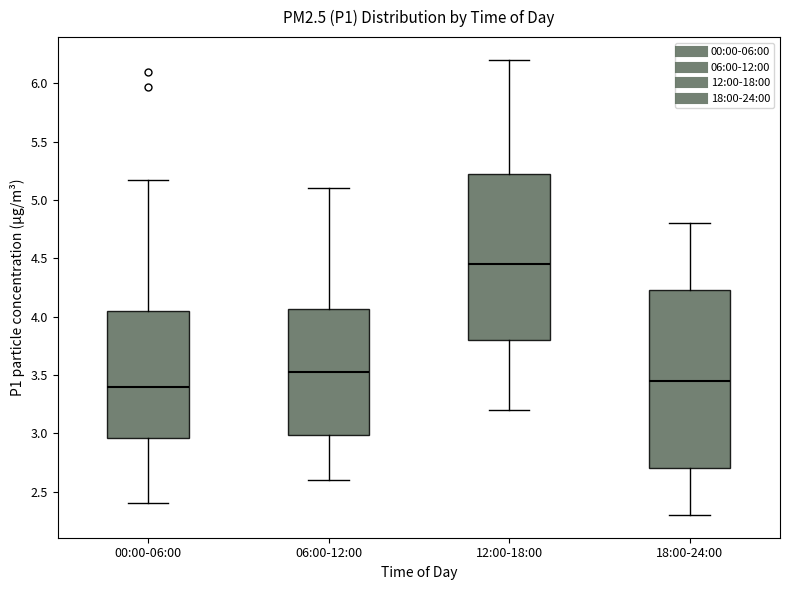

Where does the lower whisker of the box for 06:00-12:00 end on the y-axis? The values are not printed on the chart, so give them approximately, as read against the axis.

2.60